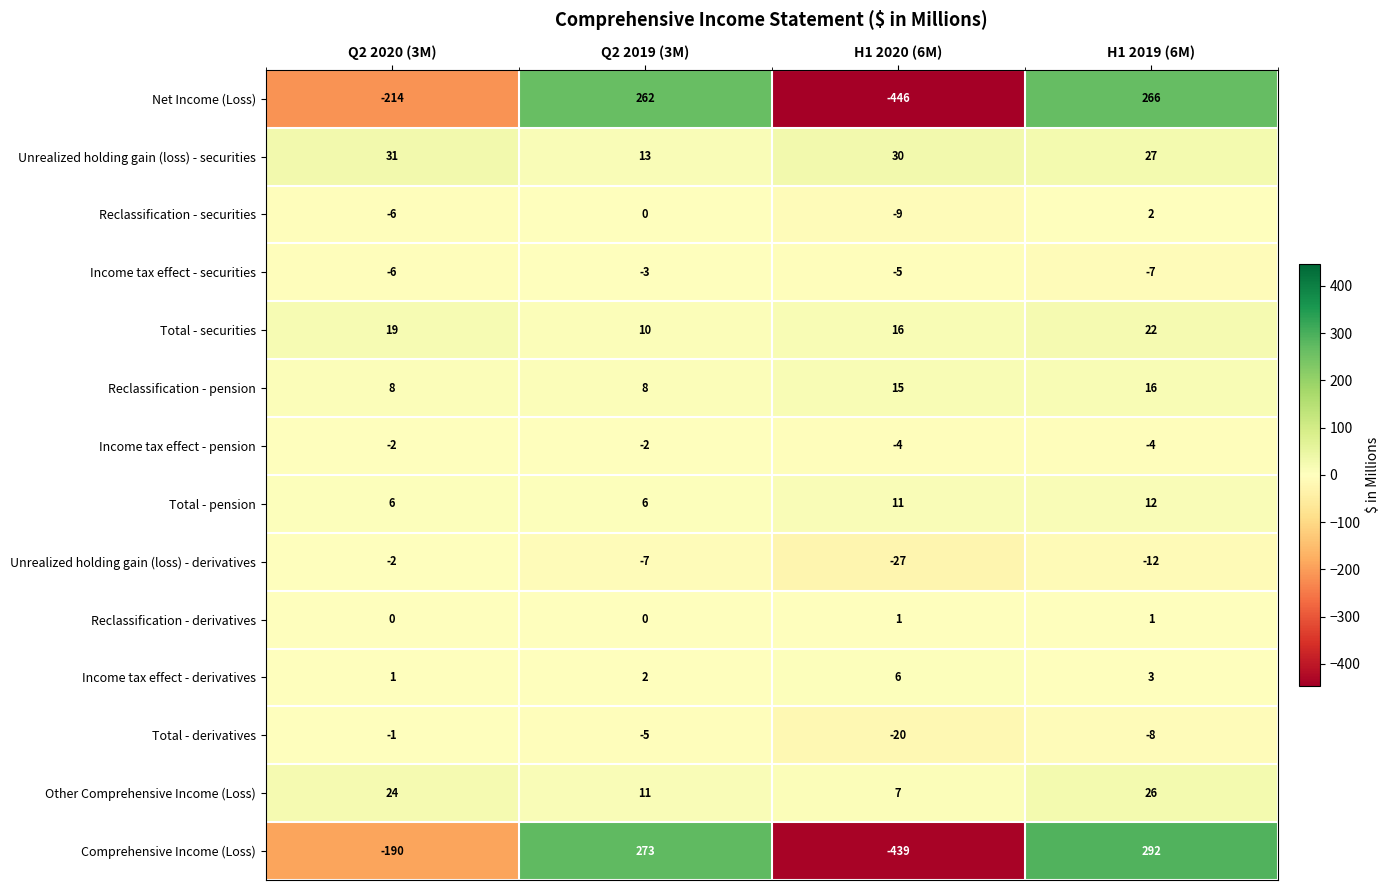

What is the difference between the highest and lowest values at Q2 2020 (3M)?

245